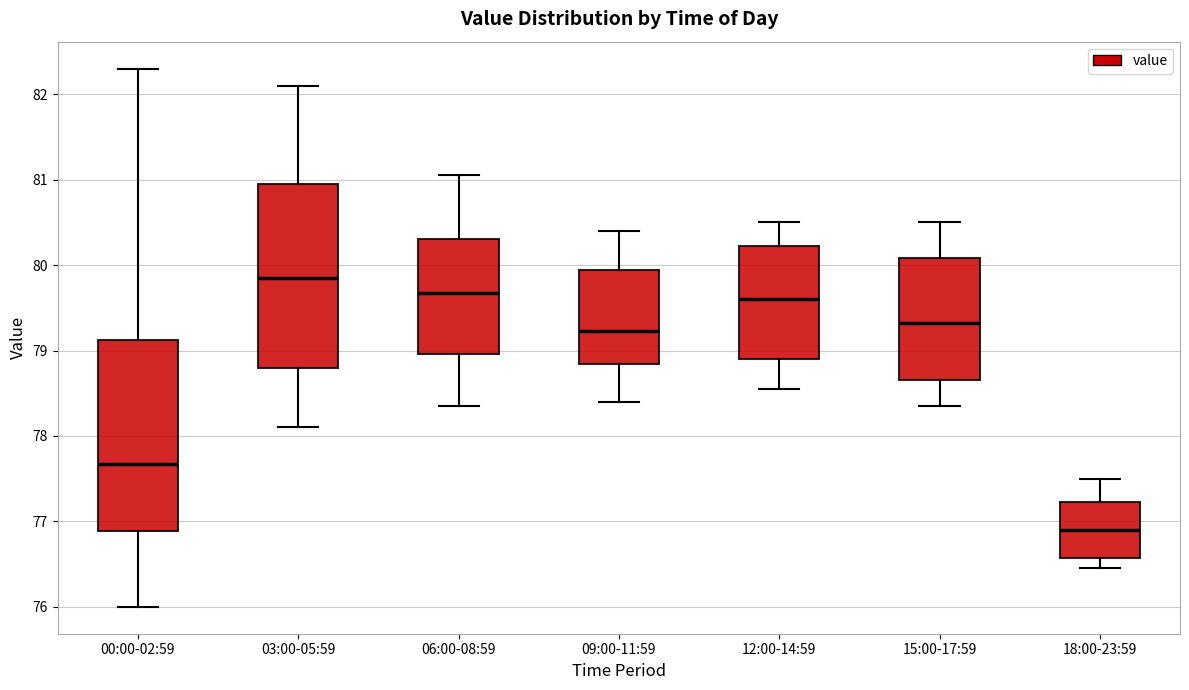

Which box has the lowest median line?

18:00-23:59